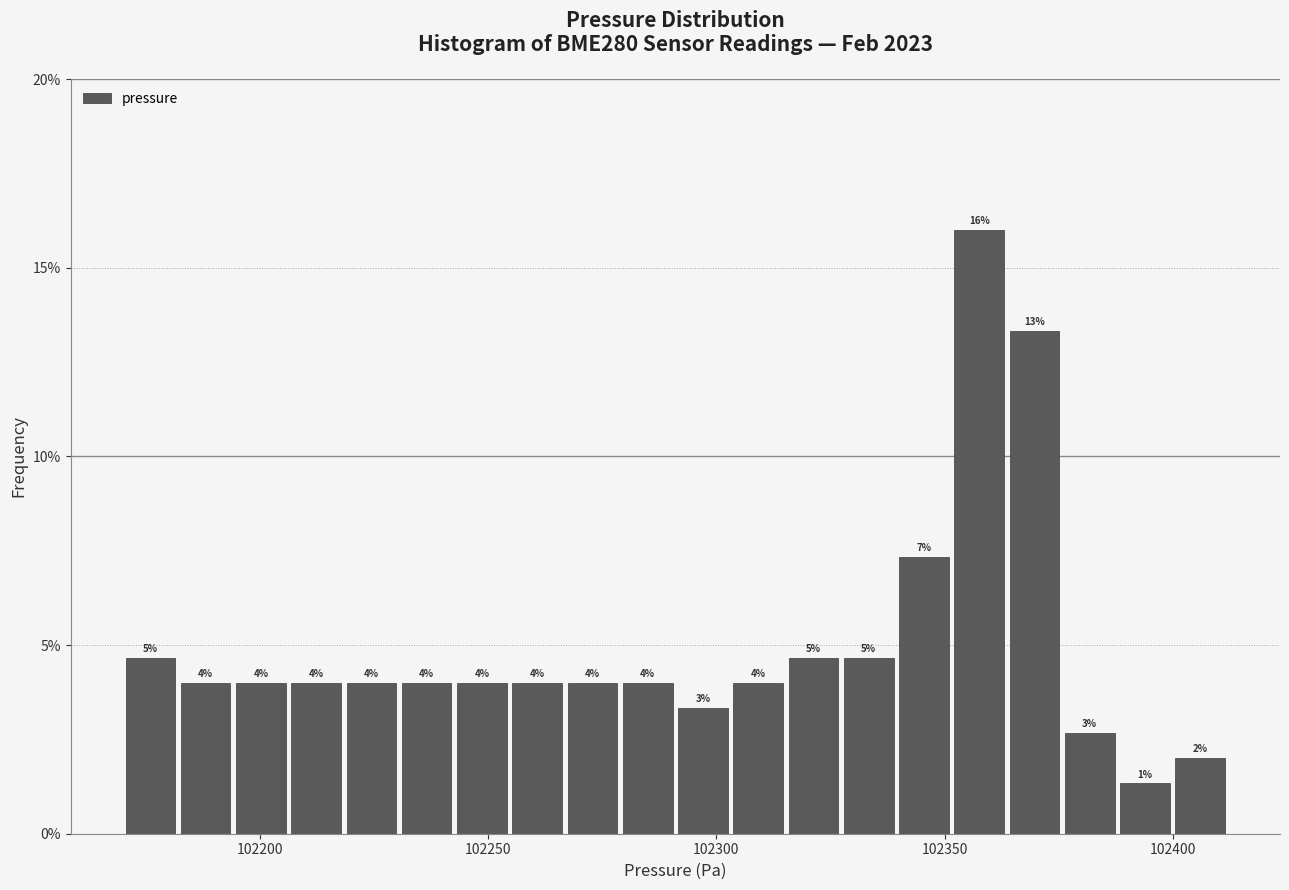

Around what value on the x-axis is the tallest bar? Give the approximate position of its centre, as read against the axis.

102360